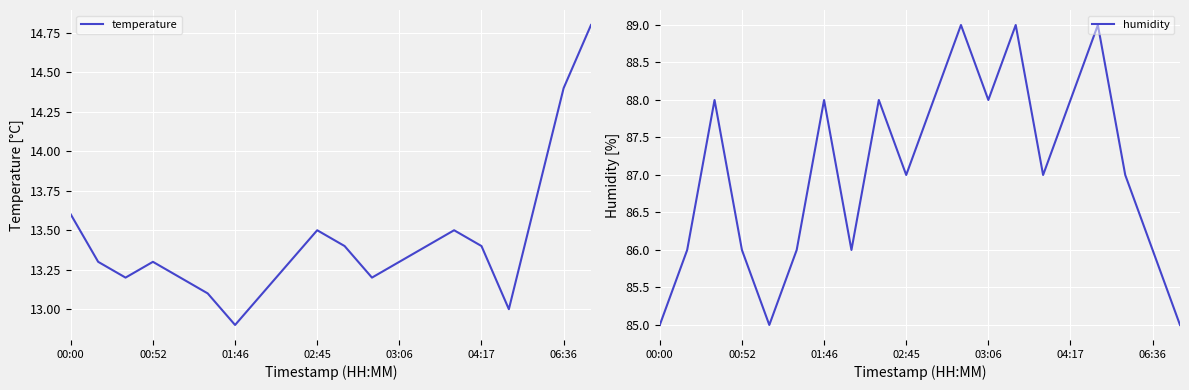

Is it true that temperature equals 13.4 at 04:17?

True